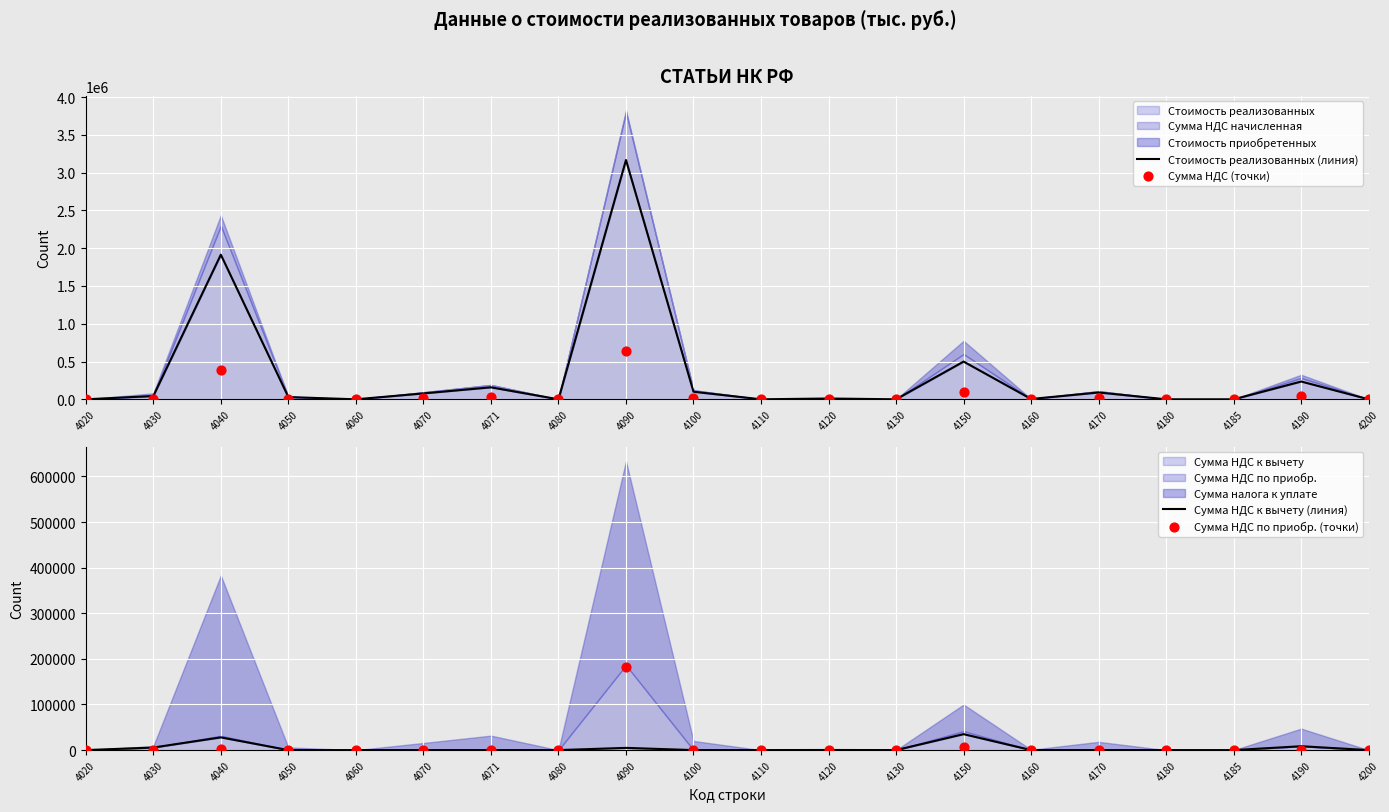

Which series has the largest total across all categories?

Стоимость реализованных (линия)